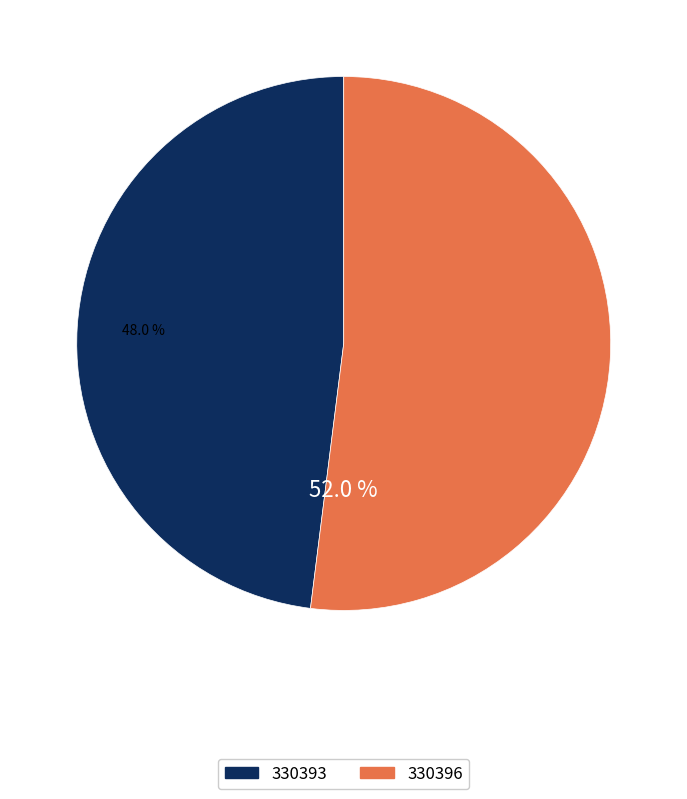

Does any single category account for the majority?

Yes